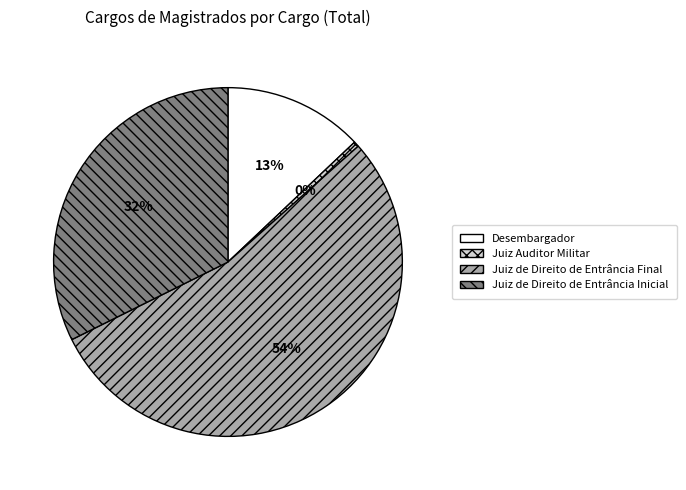

To the nearest percent, what is the difference between the Juiz Auditor Militar and Juiz de Direito de Entrância Inicial slice percentages?

32%